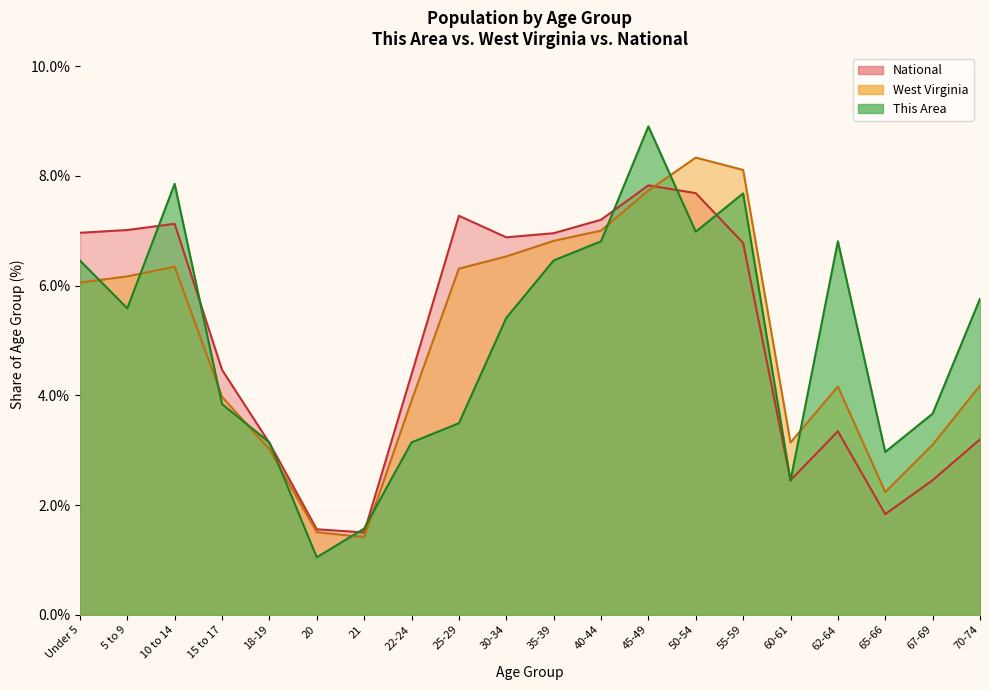

What is the minimum value for West Virginia?

1.4